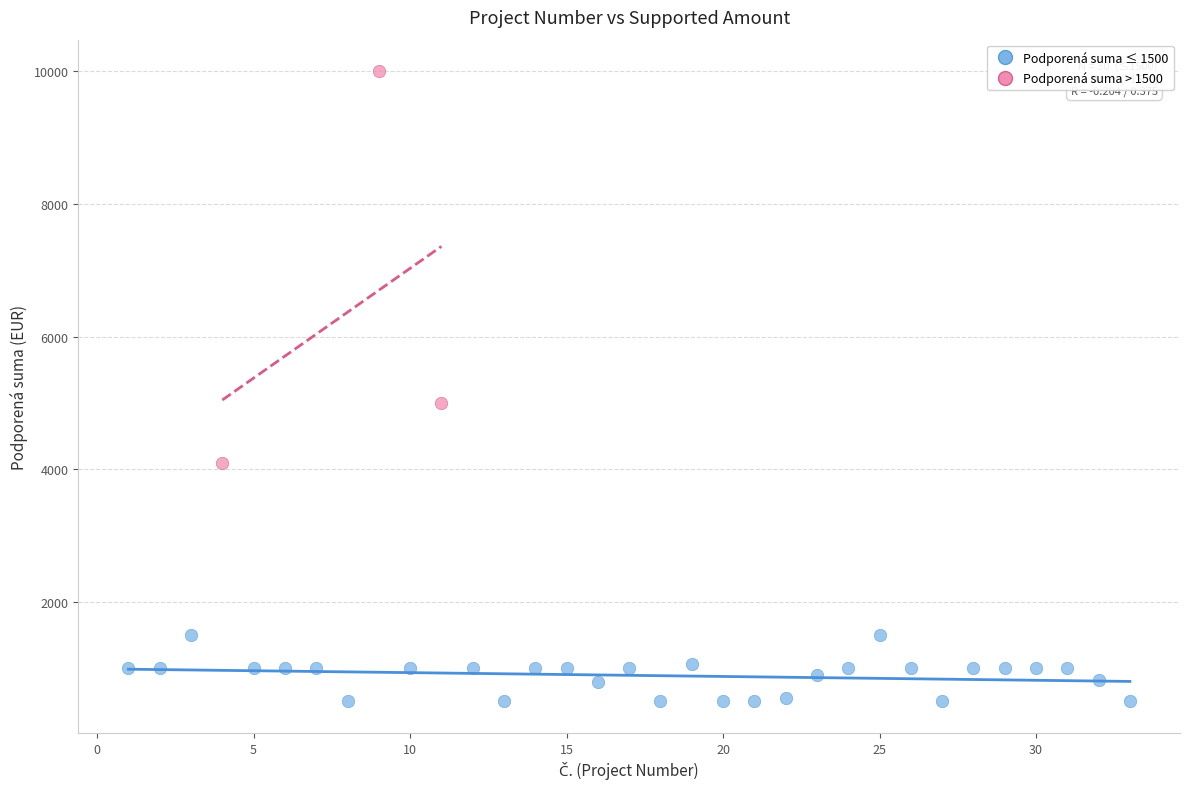

Which series has the widest spread of Y values?

Podporená suma > 1500